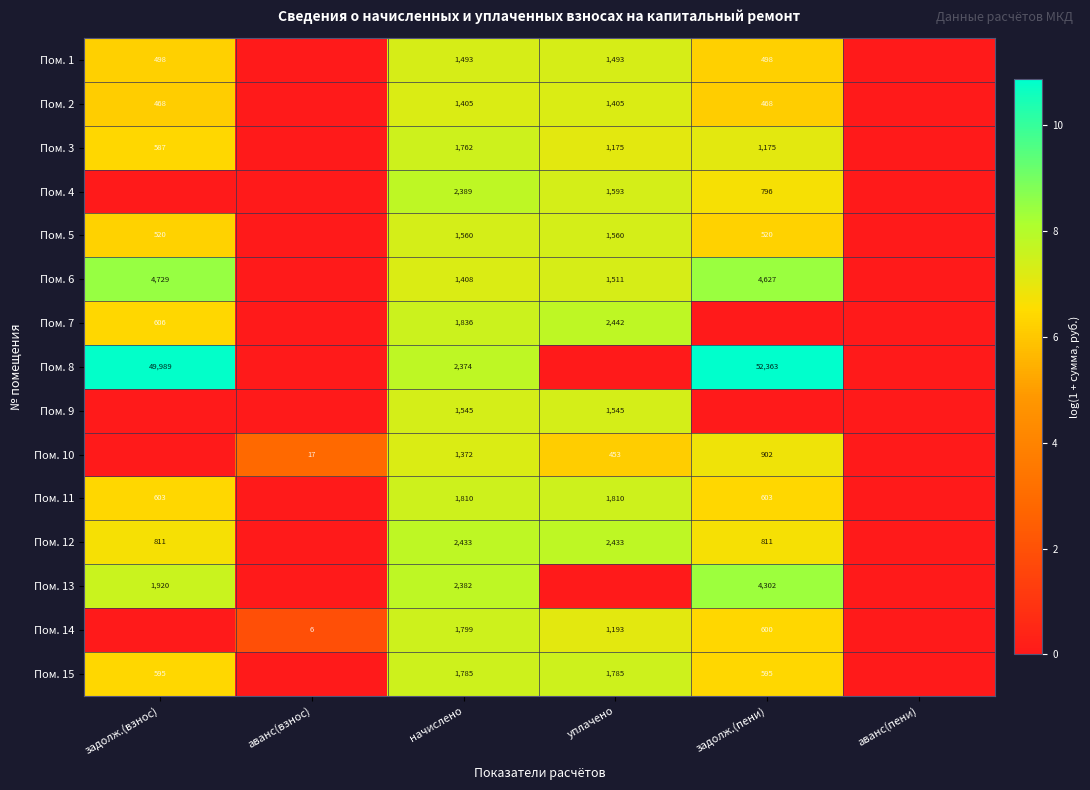

Between задолж.(пени) and аванс(пени), which is larger?

задолж.(пени)